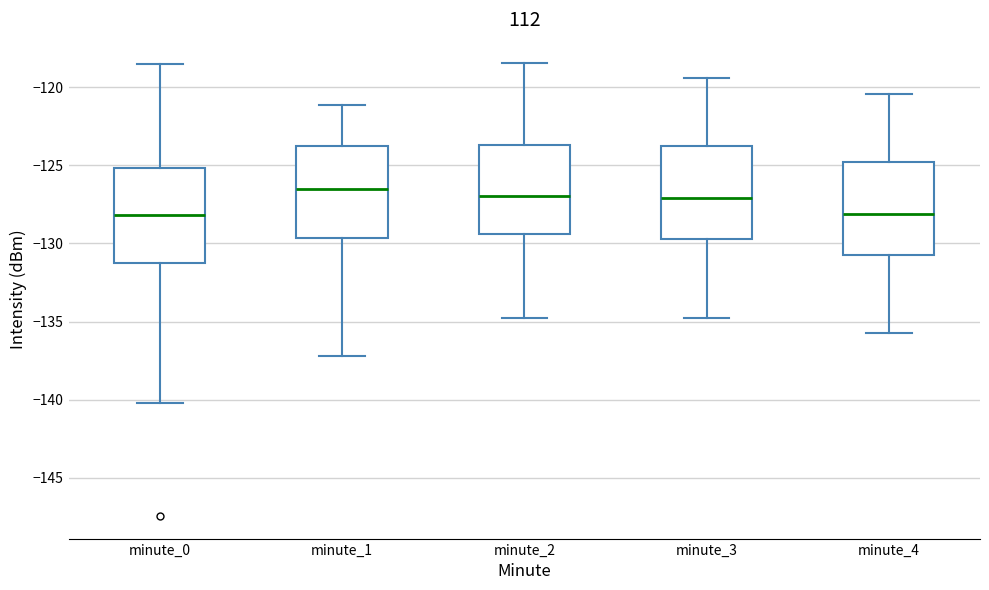

Reading left to right, read every box against the y-axis: the position of its median line, the range the box covers, and the ends of its whiskers. The values are not printed on the chart, so give them approximately, as read against the axis.

minute_0: median -128.0, box -131.5 to -125.0, whiskers -140.0 to -118.5
minute_1: median -126.5, box -129.5 to -124.0, whiskers -137.0 to -121.0
minute_2: median -127.0, box -129.5 to -123.5, whiskers -135.0 to -118.5
minute_3: median -127.0, box -129.5 to -124.0, whiskers -135.0 to -119.5
minute_4: median -128.0, box -130.5 to -125.0, whiskers -136.0 to -120.5